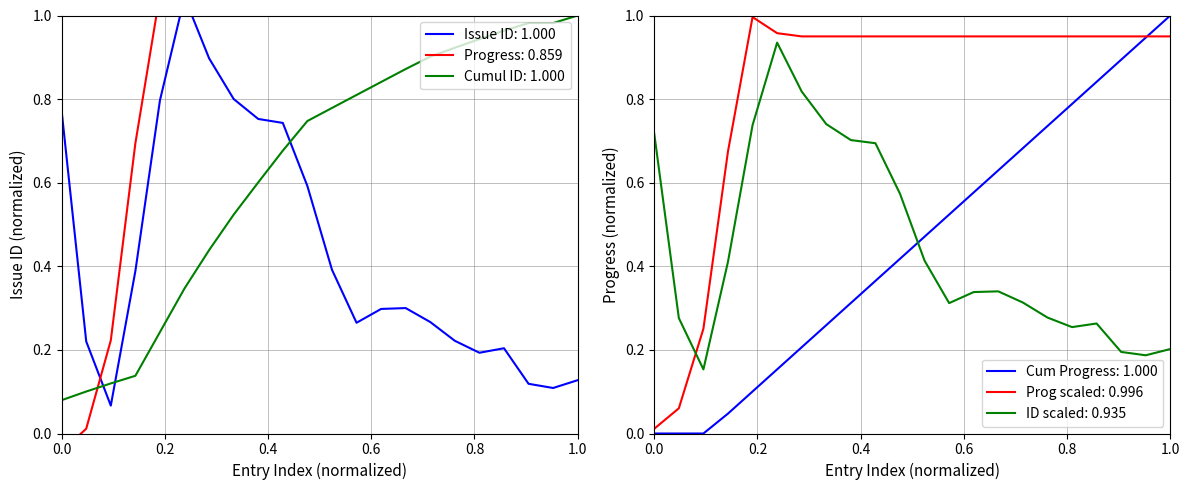

After their last crossing, which series has the higher values: ID scaled: 0.935 or Cum Progress: 1.000?

Cum Progress: 1.000